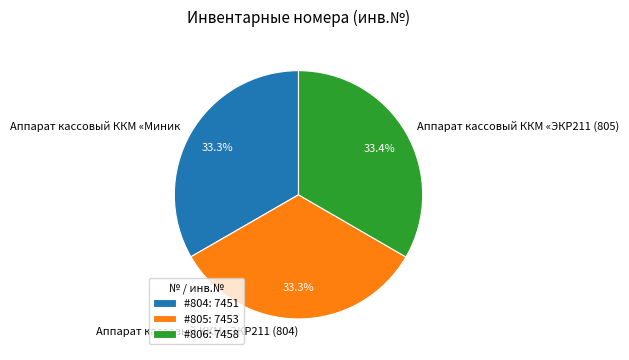

Is the sum of Аппарат кассовый ККМ «ЭКР211 (804) and Аппарат кассовый ККМ «ЭКР211 (805) greater than half?

Yes